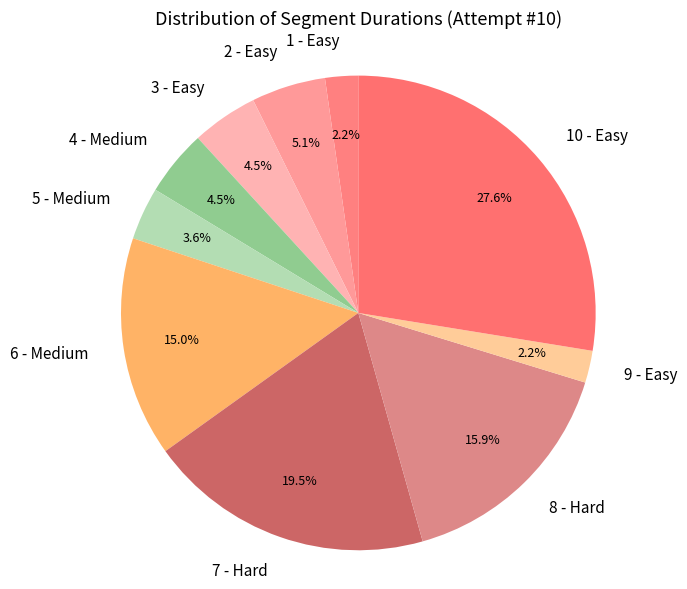

Is there a majority slice in this chart?

No